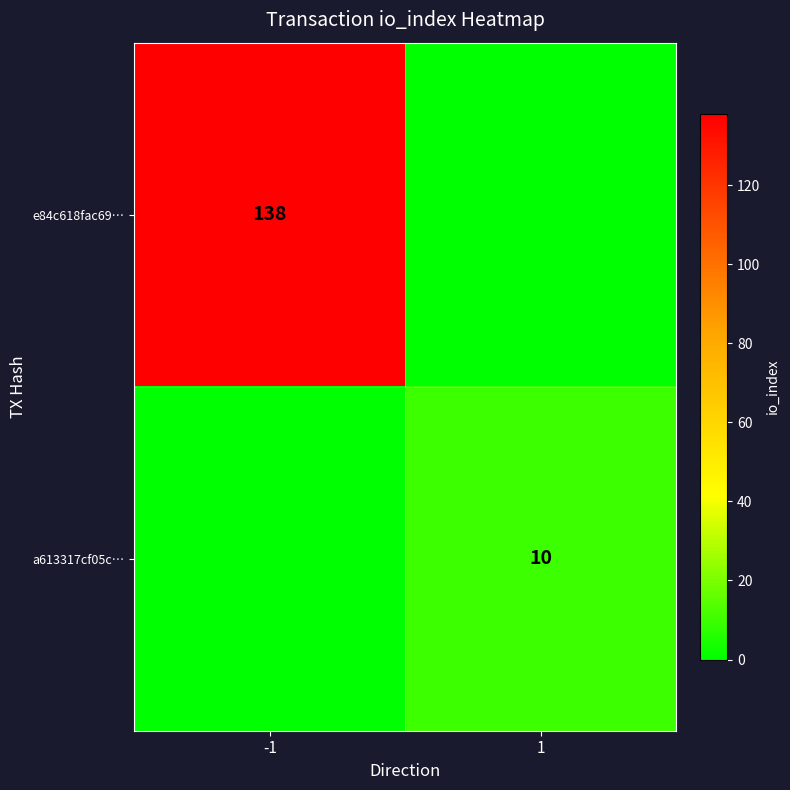

Is it true that e84c618fac69… equals 138 at -1?

True